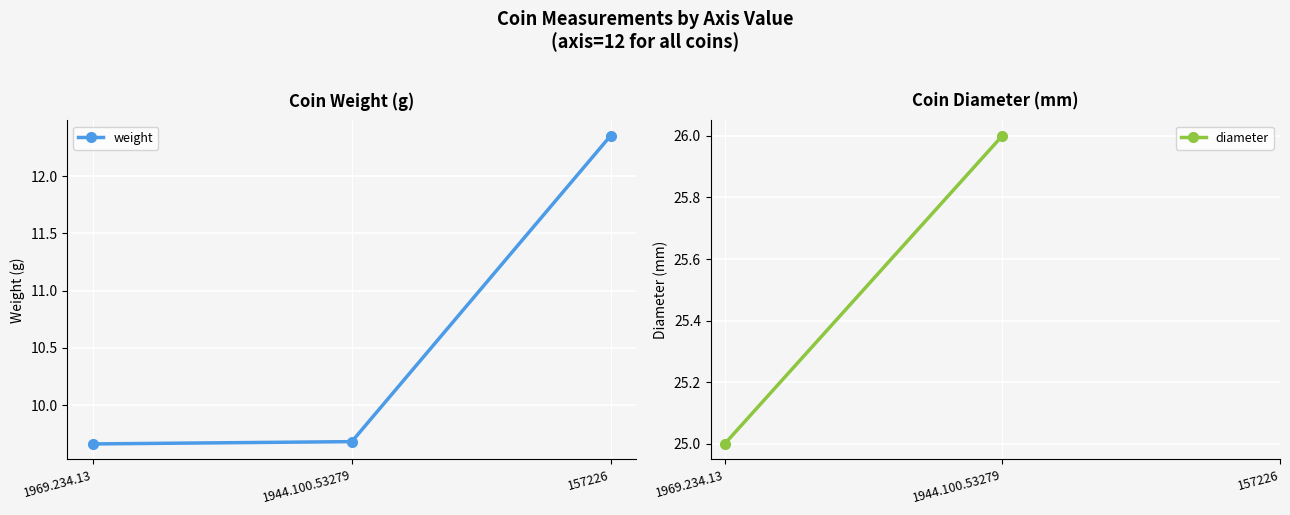

Is it true that diameter equals 38.4 at 1969.234.13?

False